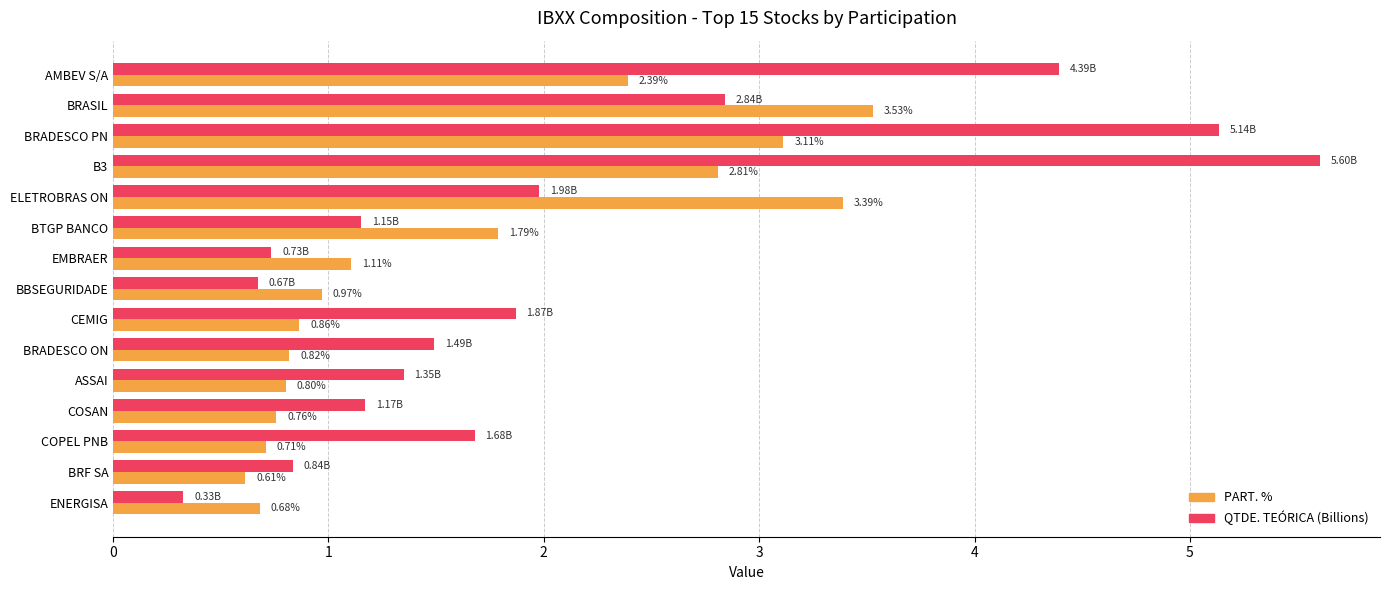

What is the total value across all series at BRASIL?

6.4